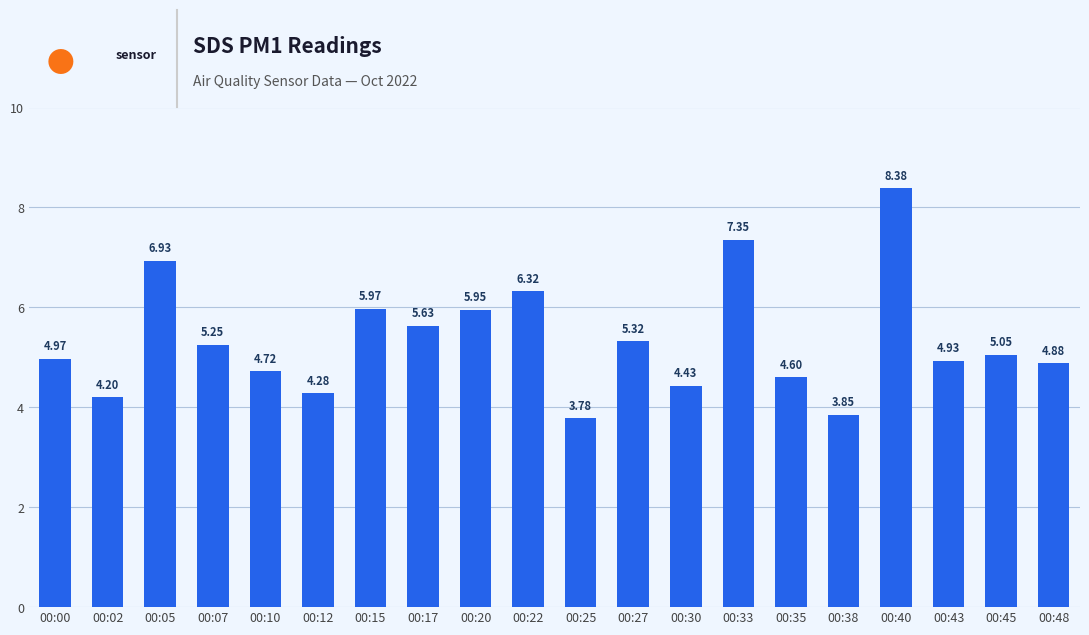

The chart shows a value of 1.0 at 00:12. True or false?

False